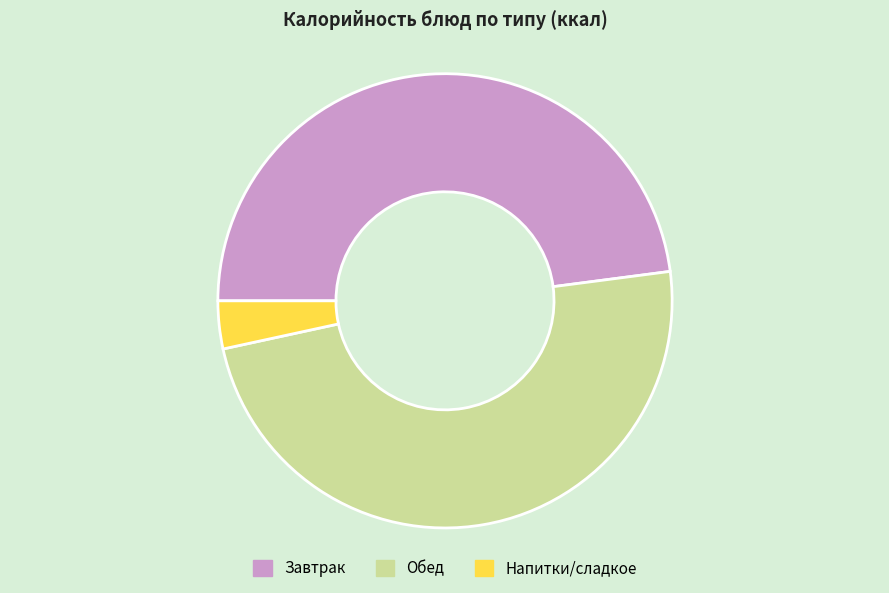

True or false: Завтрак accounts for 48% of the total.

True